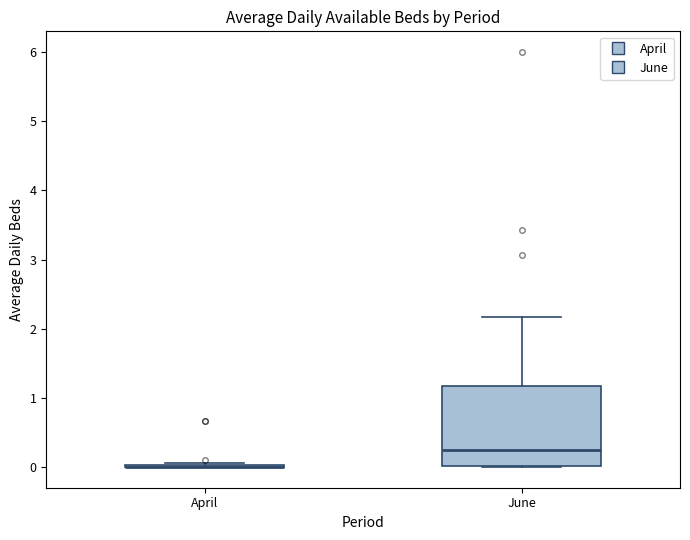

Reading left to right, read every box against the y-axis: the position of its median line, the range the box covers, and the ends of its whiskers. The values are not printed on the chart, so give them approximately, as read against the axis.

April: box collapsed to a line at 0.0, whiskers 0.0 to 0.1
June: median 0.2, box 0.0 to 1.2, whiskers 0.0 to 2.2